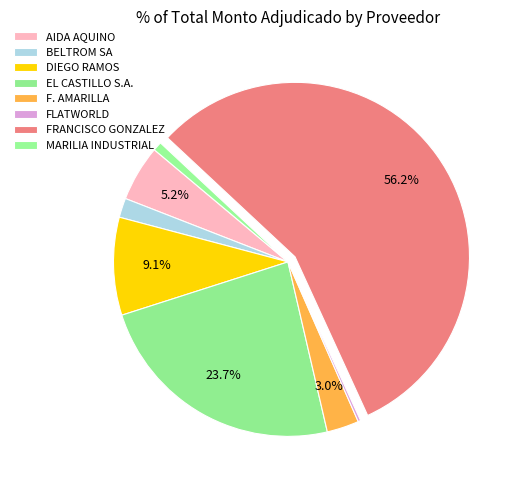

To the nearest percent, what is the difference between the largest and smallest slice percentages?

56%